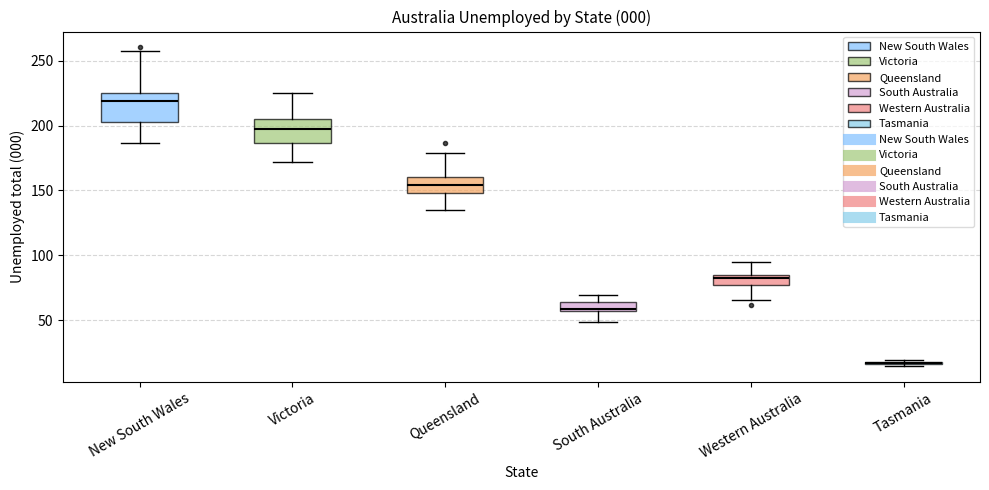

Where does the upper whisker of the box for South Australia end on the y-axis? The values are not printed on the chart, so give them approximately, as read against the axis.

70